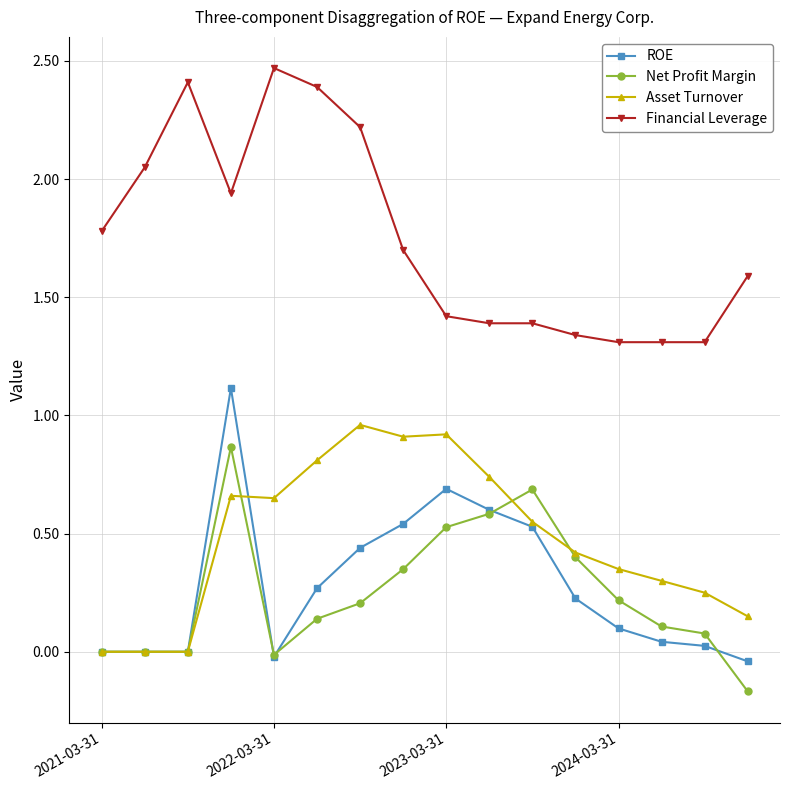

Which series has the largest total across all categories?

Financial Leverage